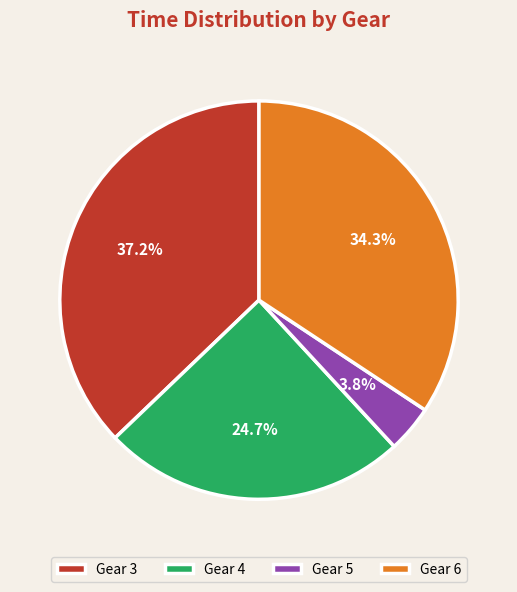

Which slice is the smallest?

Gear 5